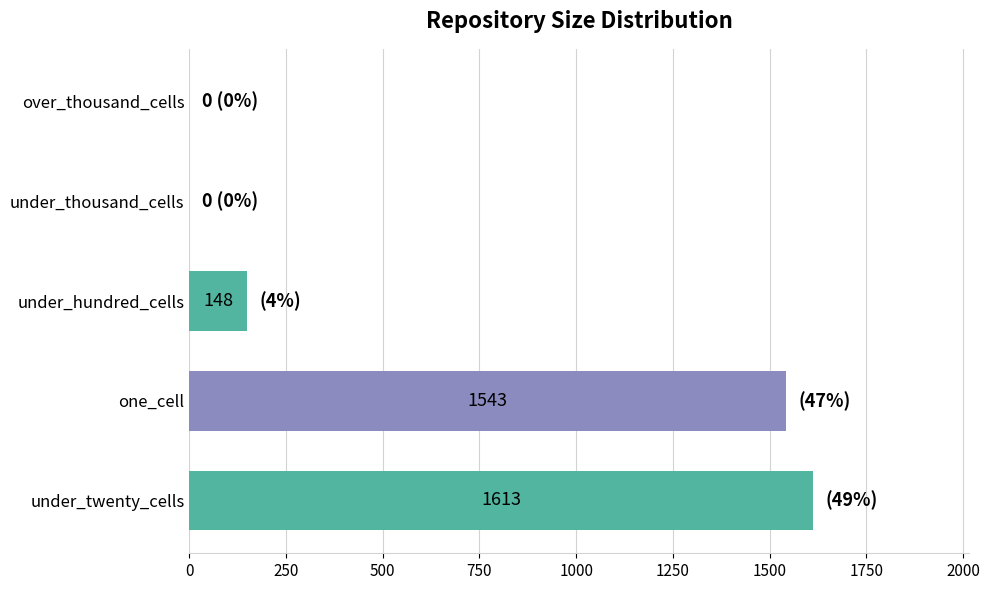

True or false: the data shows 148 at under_hundred_cells.

True